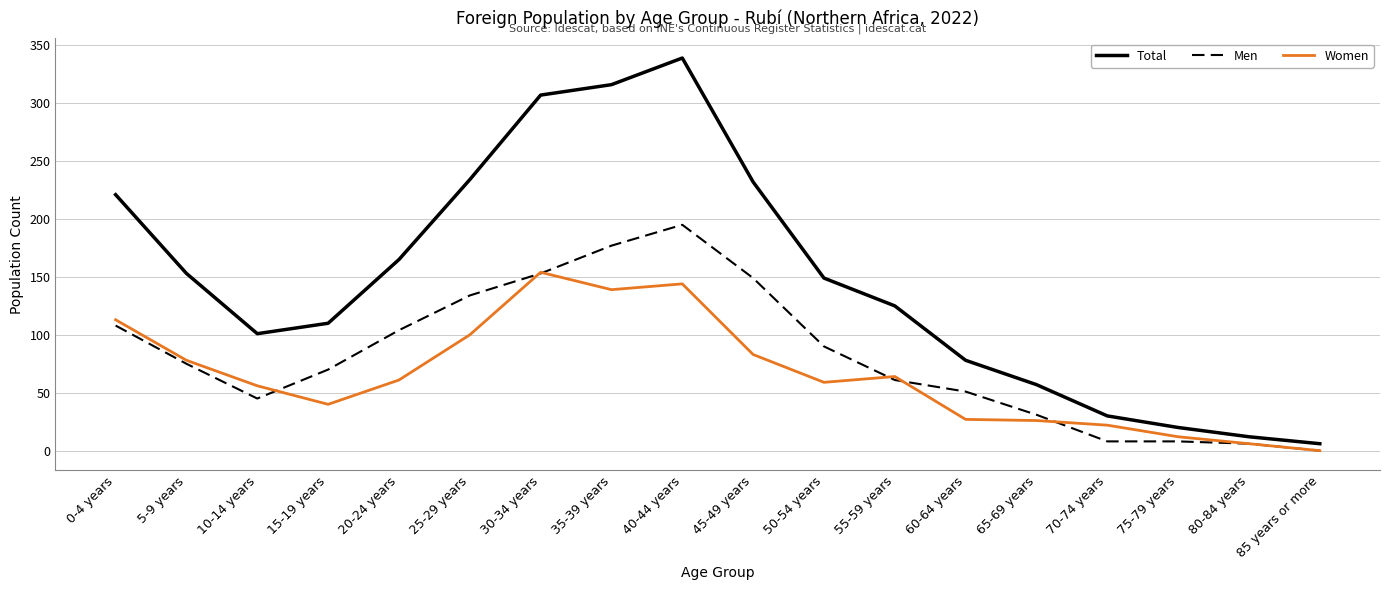

Which series has the largest range (max minus min)?

Total